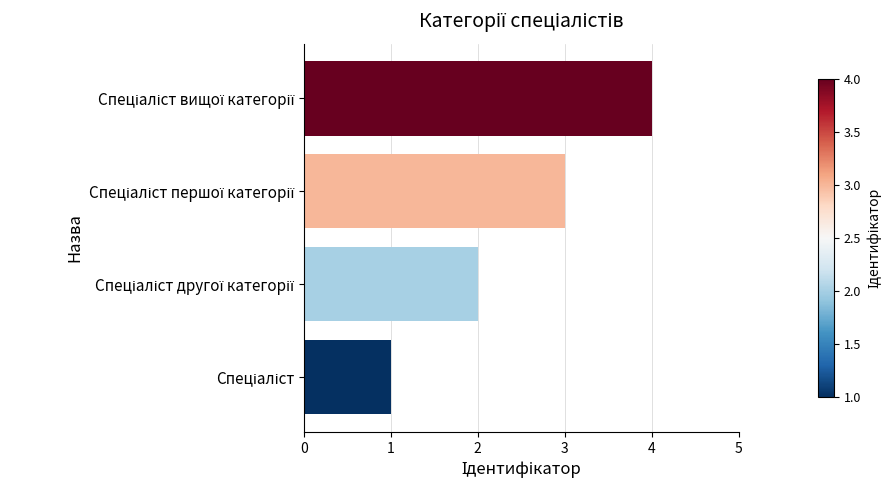

What is the sum of all values?

10